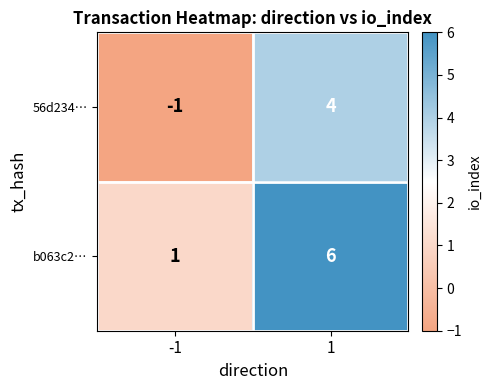

Reading left to right, what are all the values shown in this chart?

56d234…: -1	4
b063c2…: 1	6